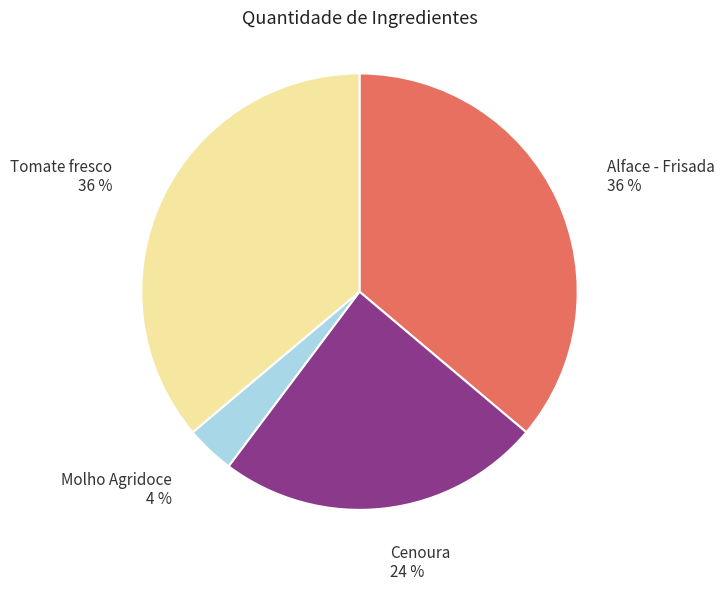

To the nearest percent, what percentage of the pie is Tomate fresco?

36%